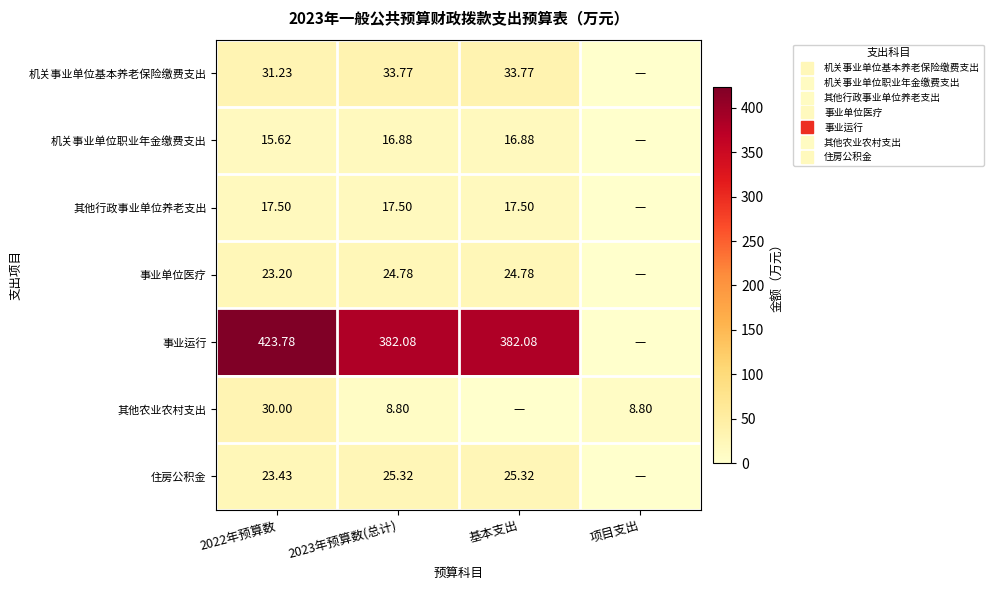

Rank the categories by 机关事业单位职业年金缴费支出 value from highest to lowest.

2023年预算数(总计), 基本支出, 2022年预算数, 项目支出